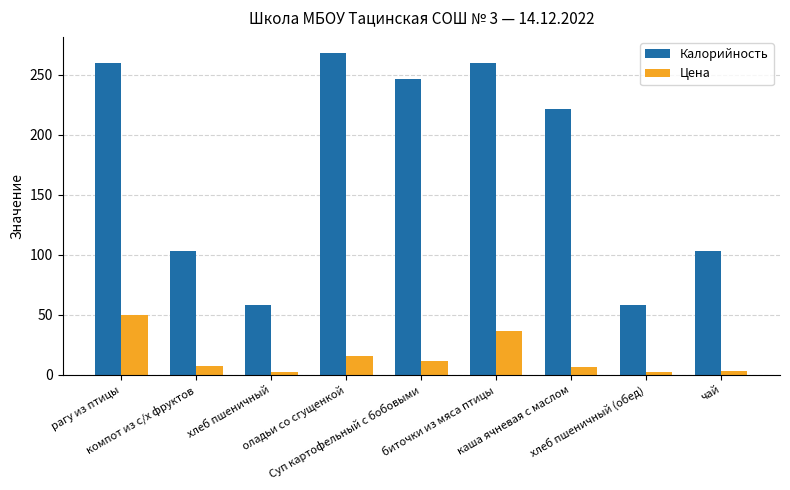

At which category is the sum across all series the highest?

рагу из птицы